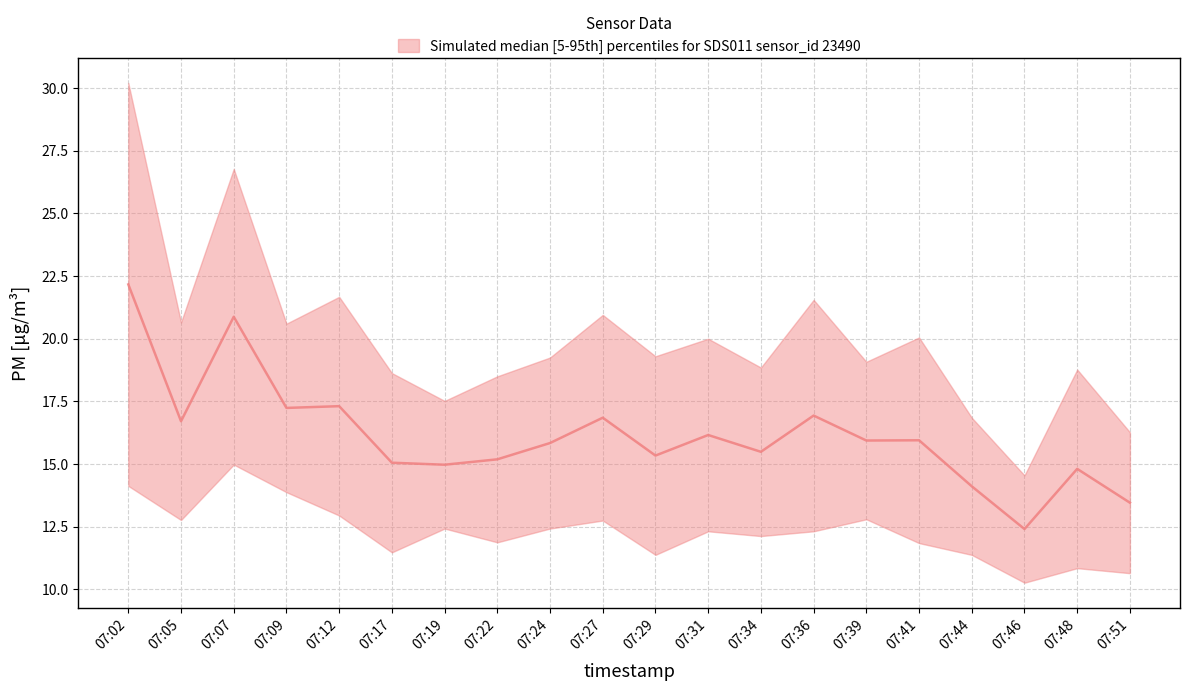

Between 07:46 and 07:12, which is larger?

07:12